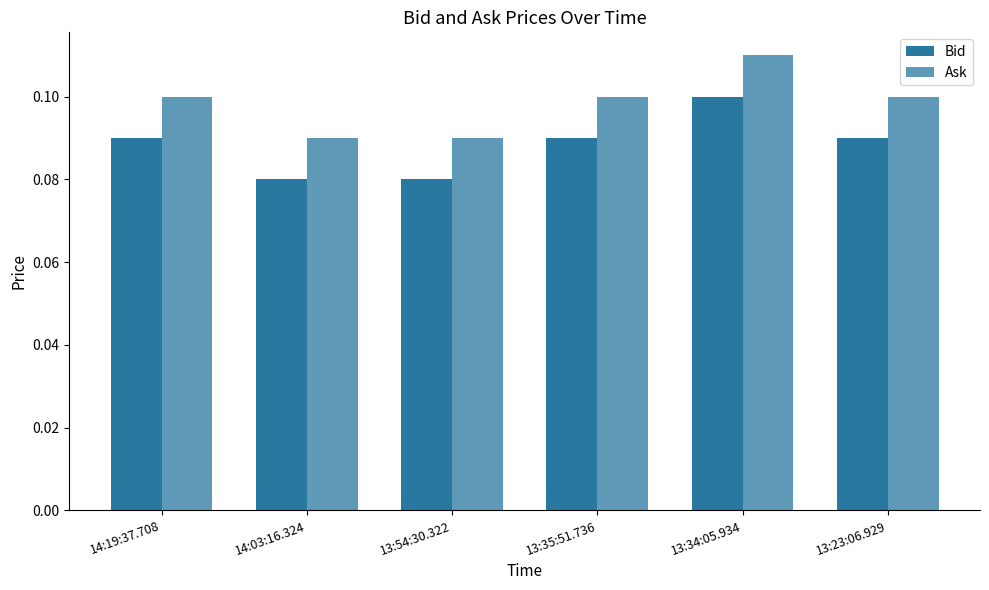

The value of Bid at 13:34:05.934 is 0.1. True or false?

True